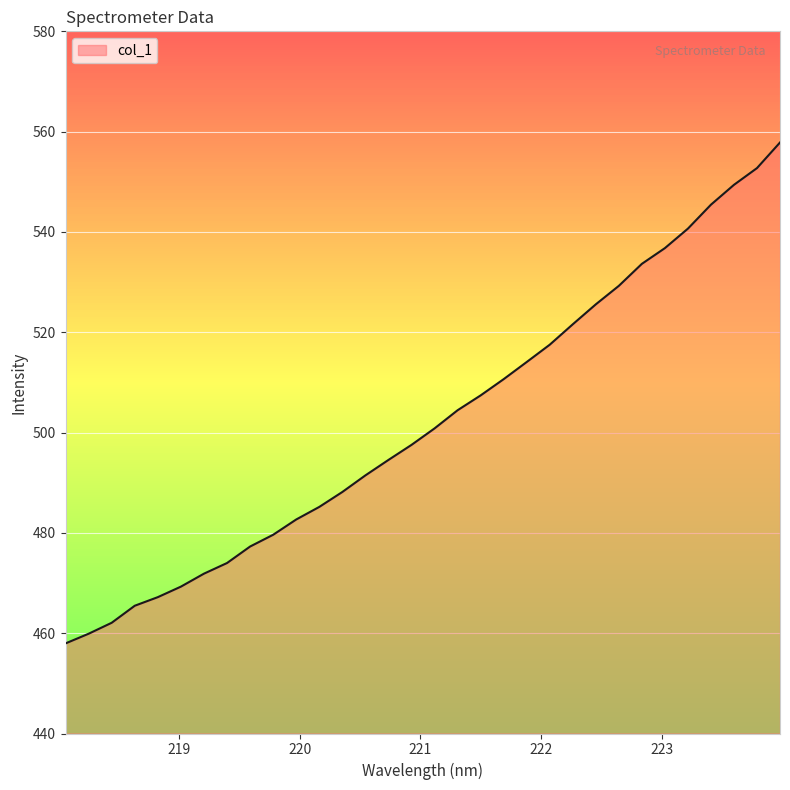

What is the smallest value displayed?

458.0